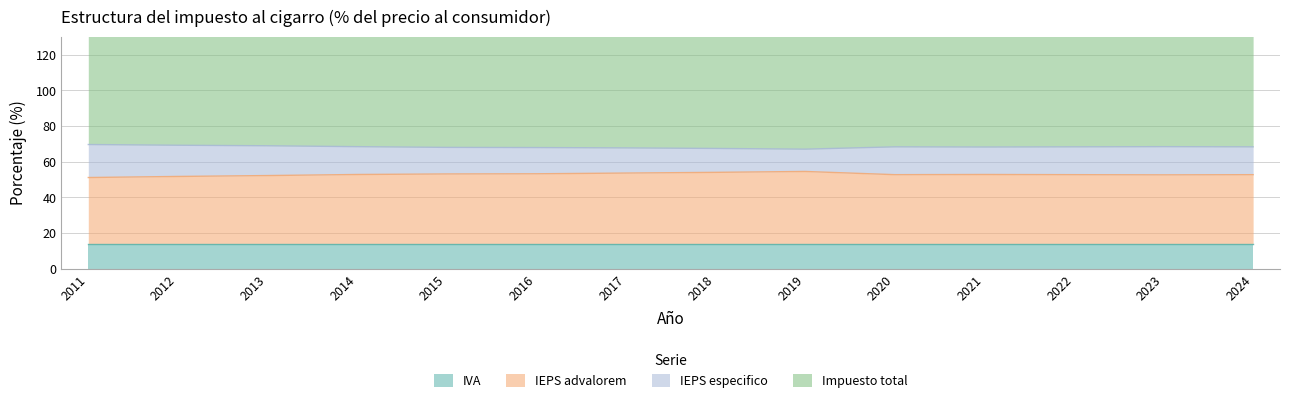

At which category does the chart reach its minimum across all series?

2011